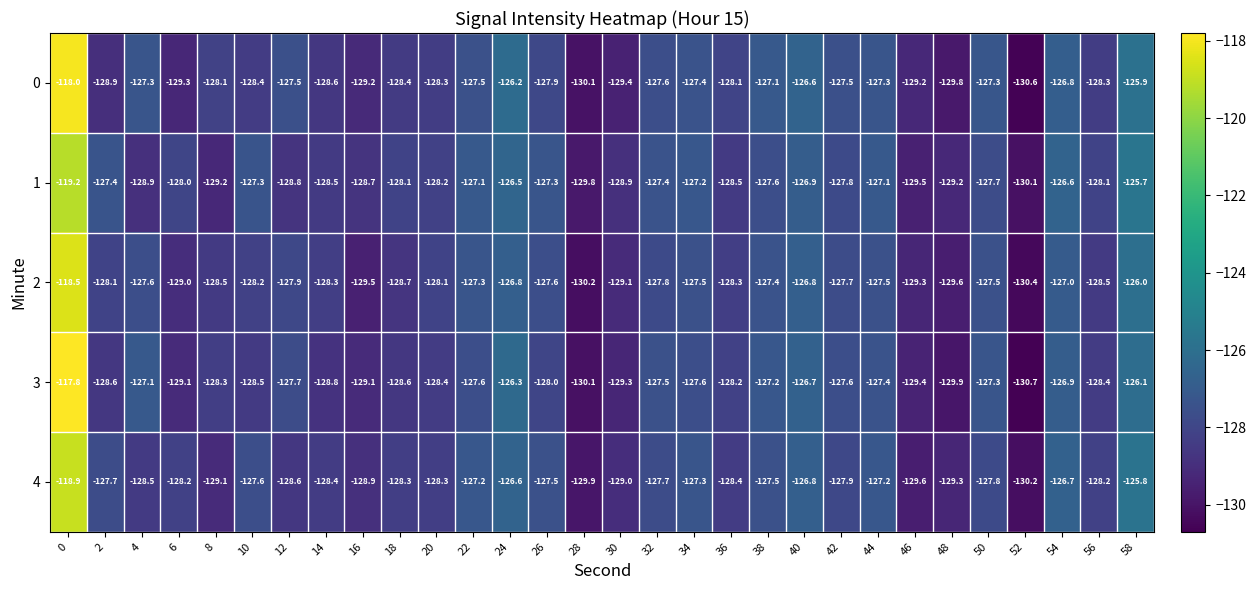

What is the total value across all series at 42?

-638.5